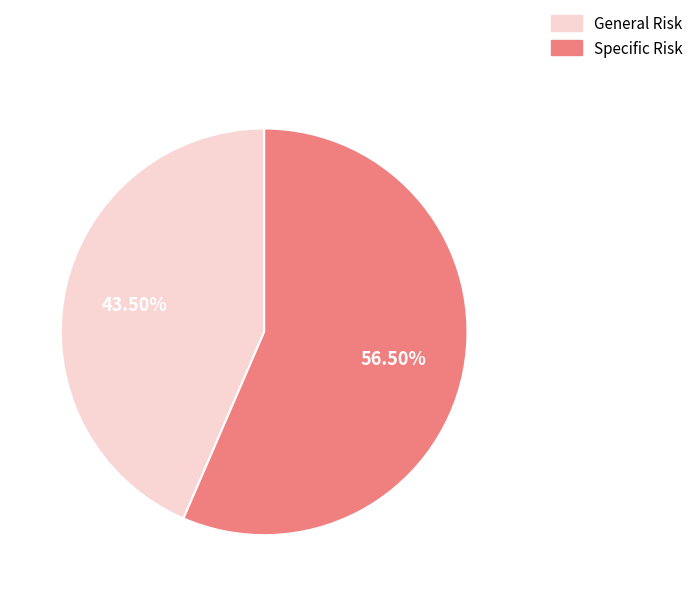

Which category has the biggest portion of the pie?

Specific Risk